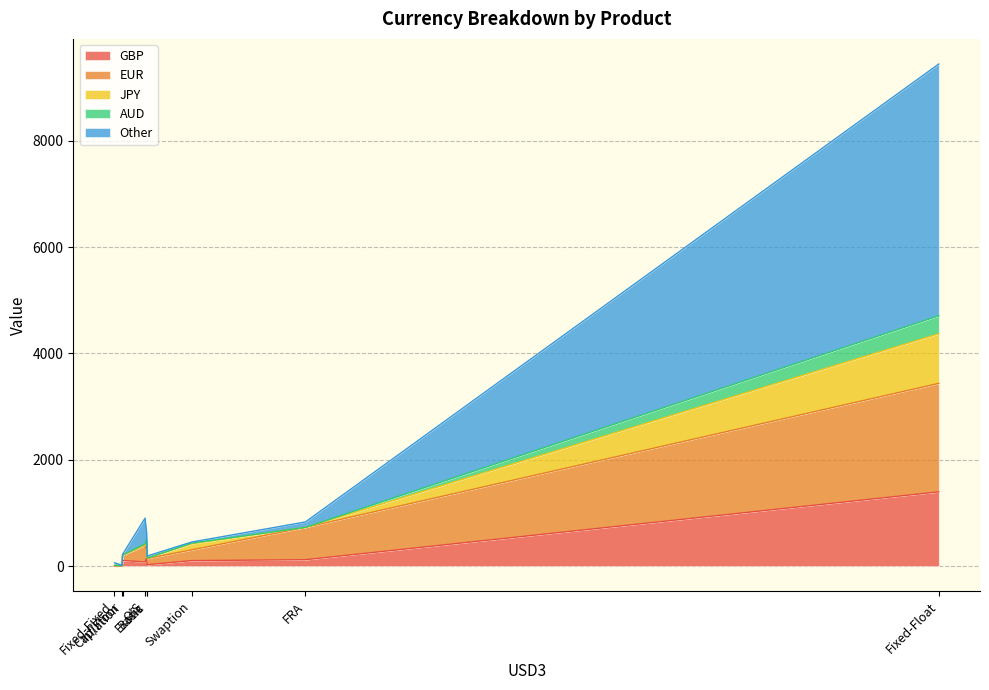

At FRA, list the series in order from largest to smallest.

EUR, GBP, Other, JPY, AUD